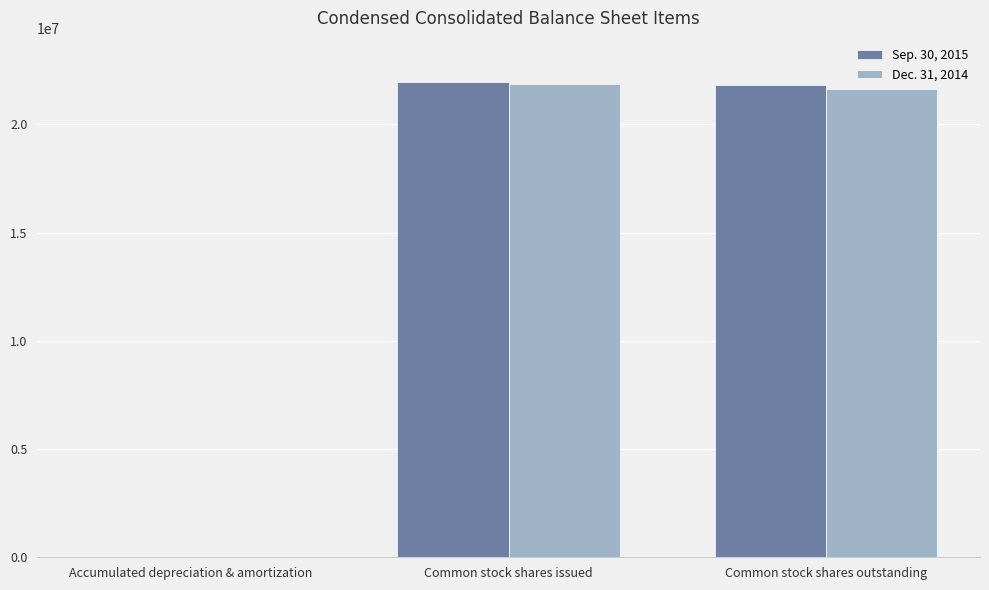

Reading left to right, transcribe all the data shown in this chart.

Sep. 30, 2015: Accumulated depreciation & amortization=6746	Common stock shares issued=21964598	Common stock shares outstanding=21801016
Dec. 31, 2014: Accumulated depreciation & amortization=5924	Common stock shares issued=21853263	Common stock shares outstanding=21643342